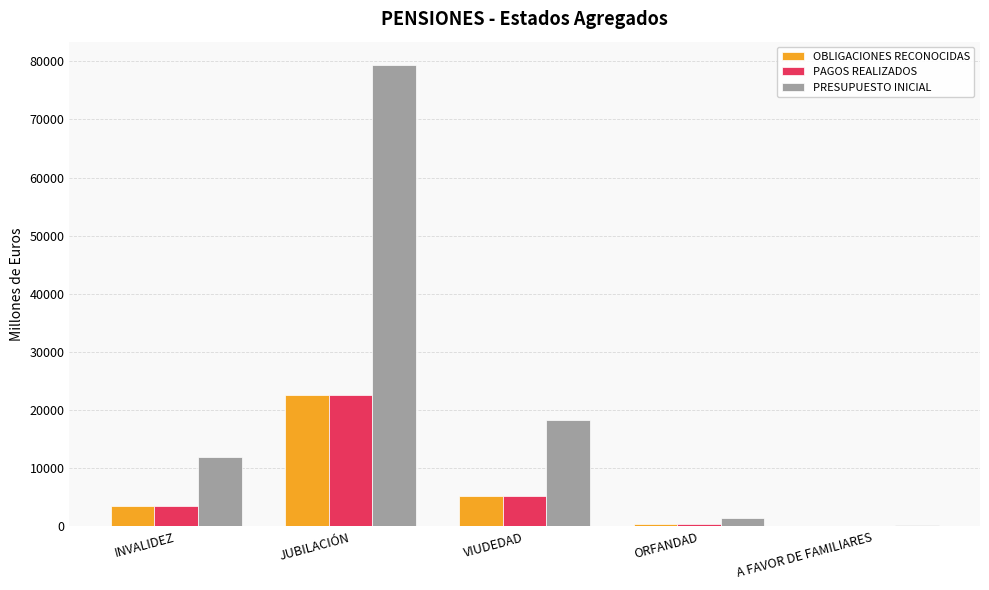

Is it true that PRESUPUESTO INICIAL equals 261.1 at A FAVOR DE FAMILIARES?

True